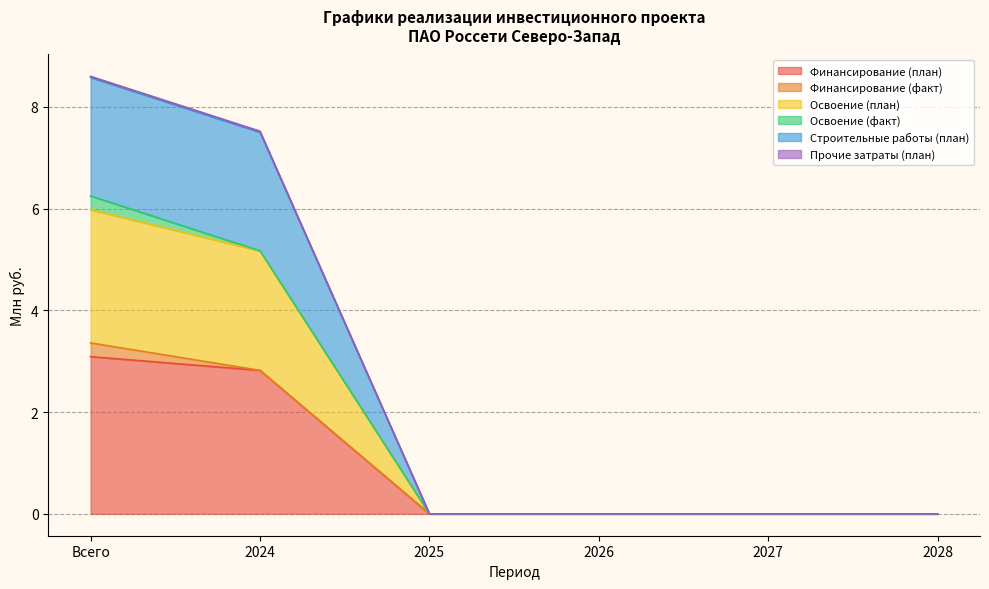

What is the label of the 3rd point from the left?

2025